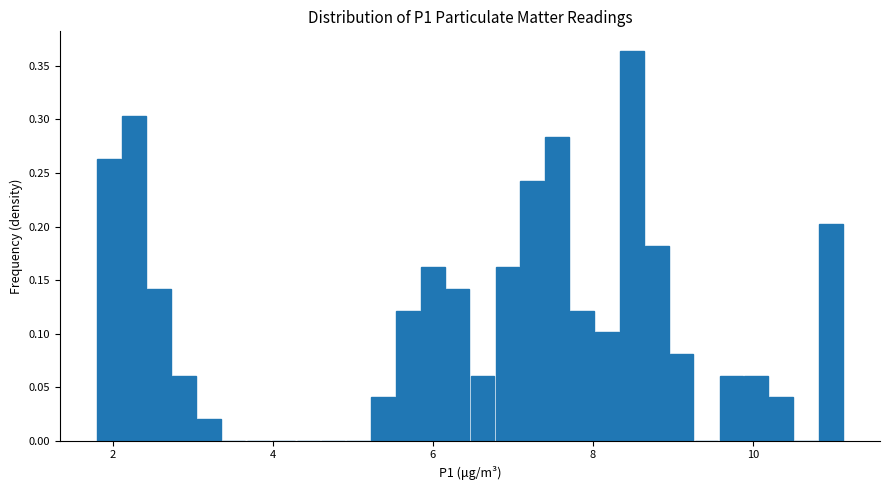

Read against the x-axis, roughly where is the centre of the tallest bar?

8.4